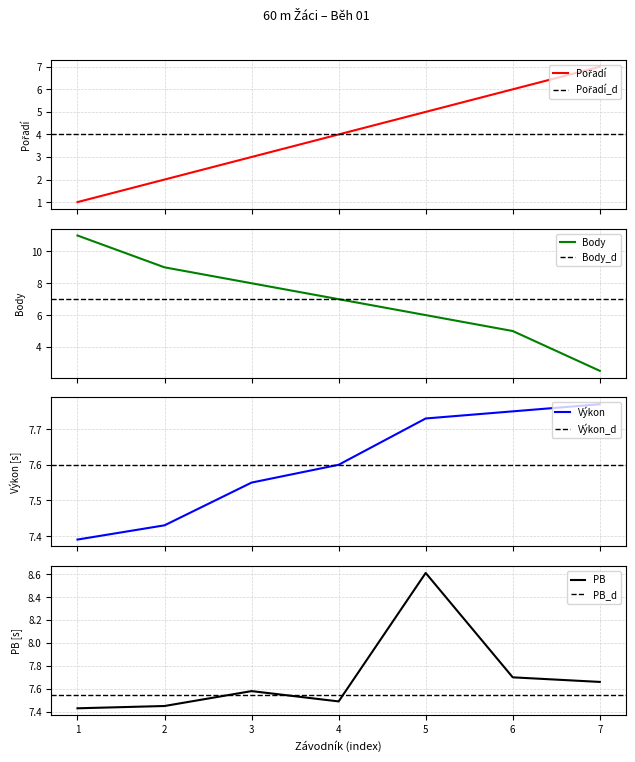

What is the minimum value for Body?

2.5